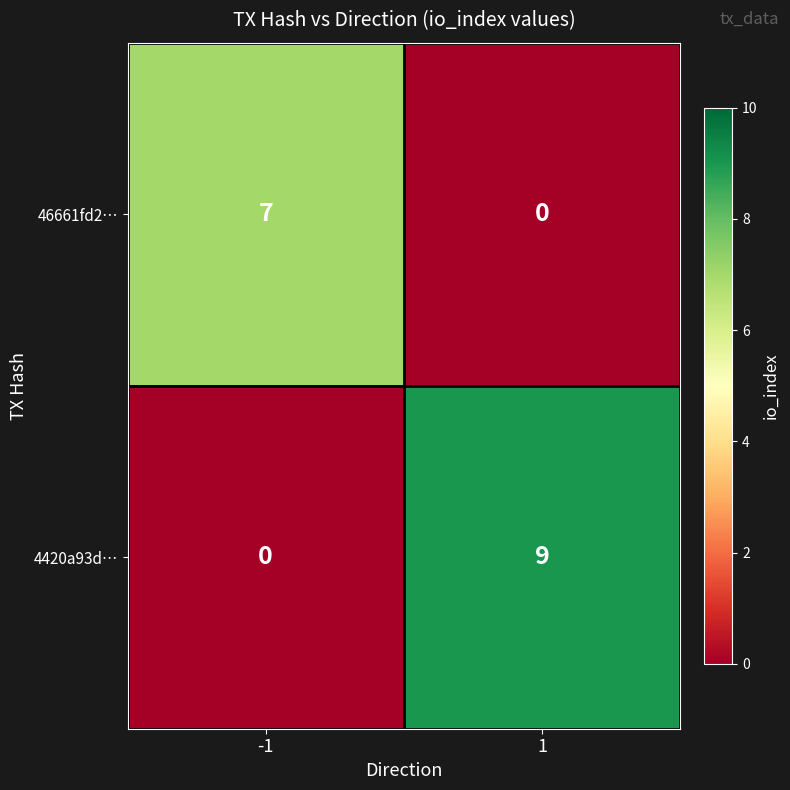

What is the difference between the maximum and minimum values in the 4420a93d… series?

9